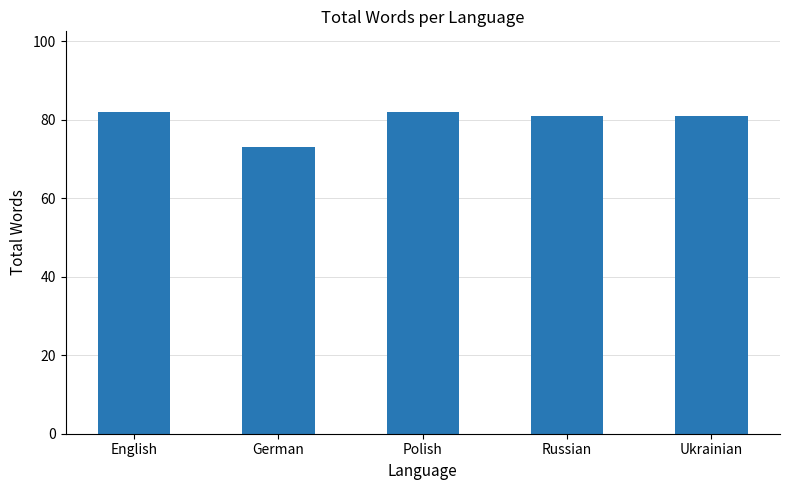

How many categories are shown in the chart?

5